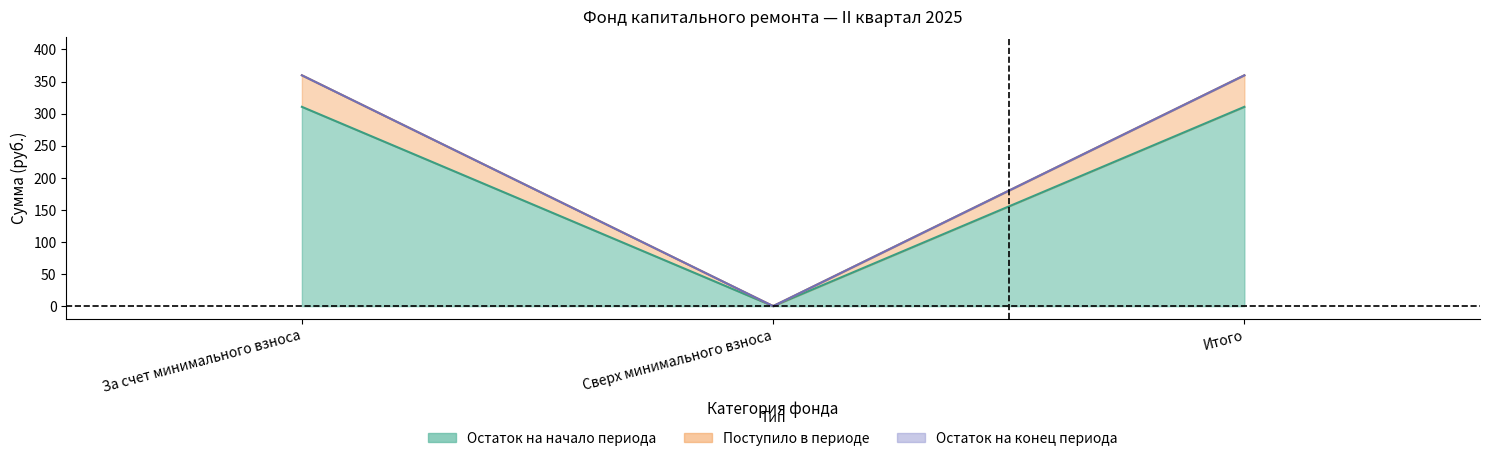

How many data points does each series have?

3